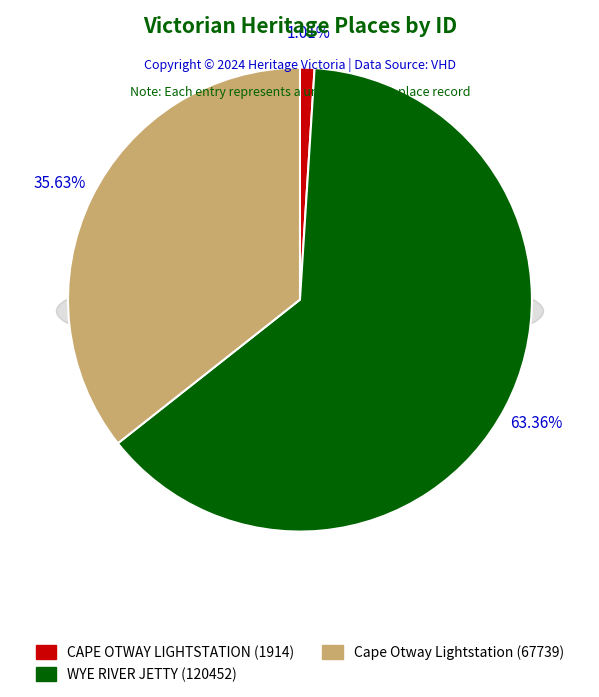

To the nearest percent, what is the difference between the largest and smallest slice percentages?

62%